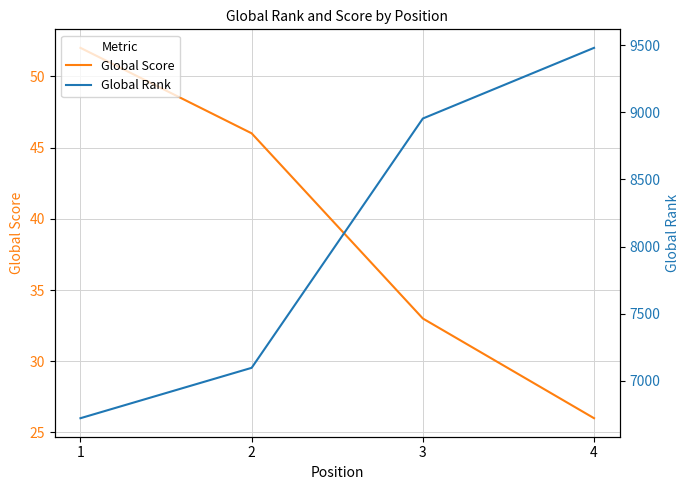

Rank the series at 2 from lowest to highest value.

Global Score, Global Rank